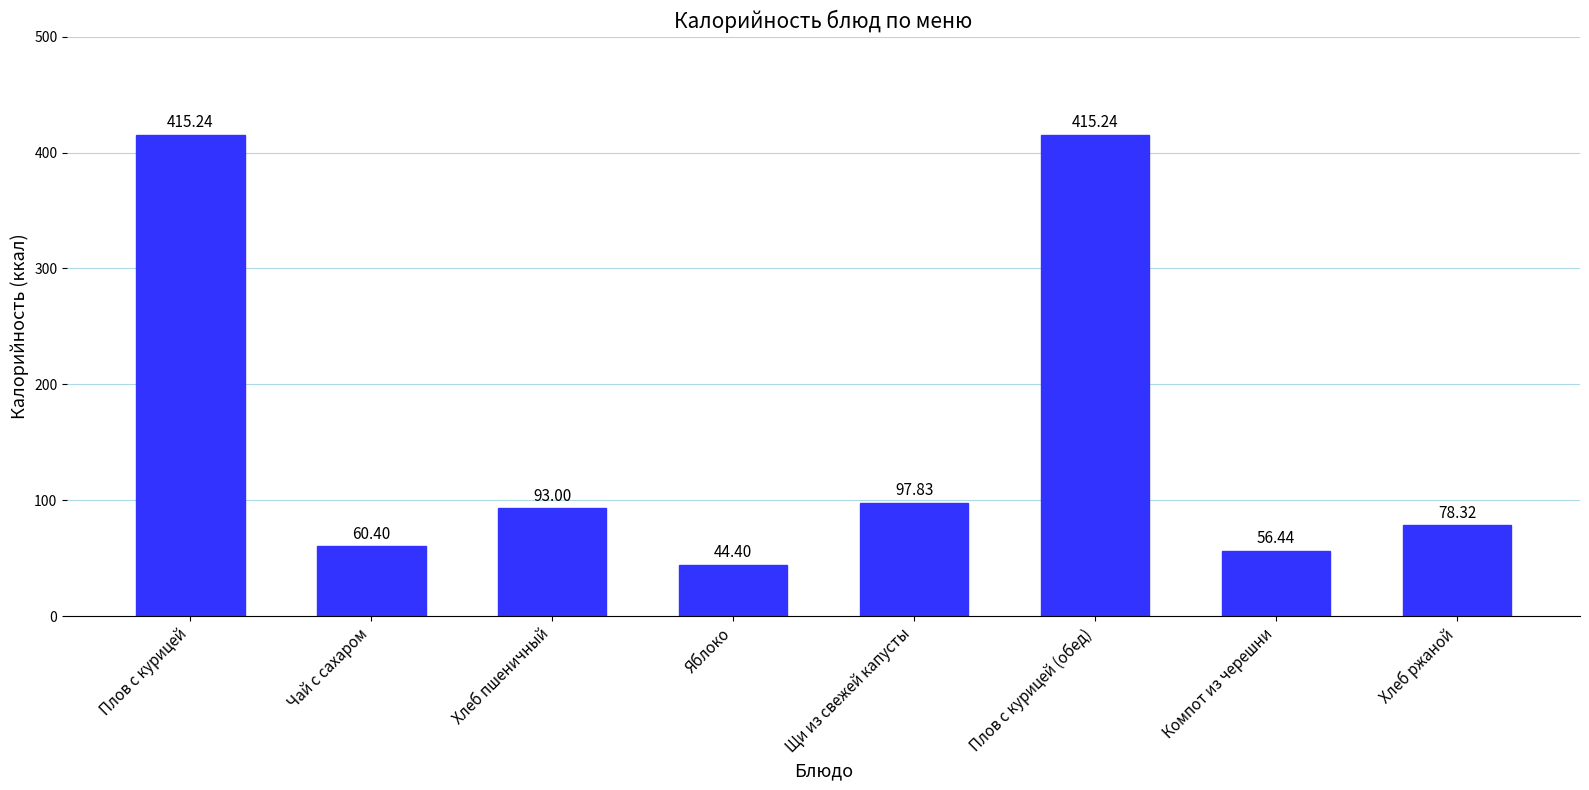

What is the ratio of the value at Щи из свежей капусты to the value at Компот из черешни?

1.7